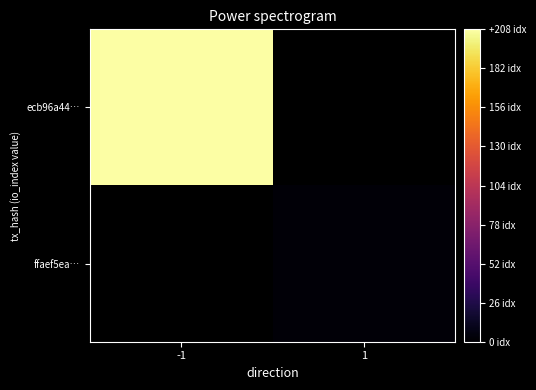

Rank the categories by ecb96a44… value from lowest to highest.

-1, 1